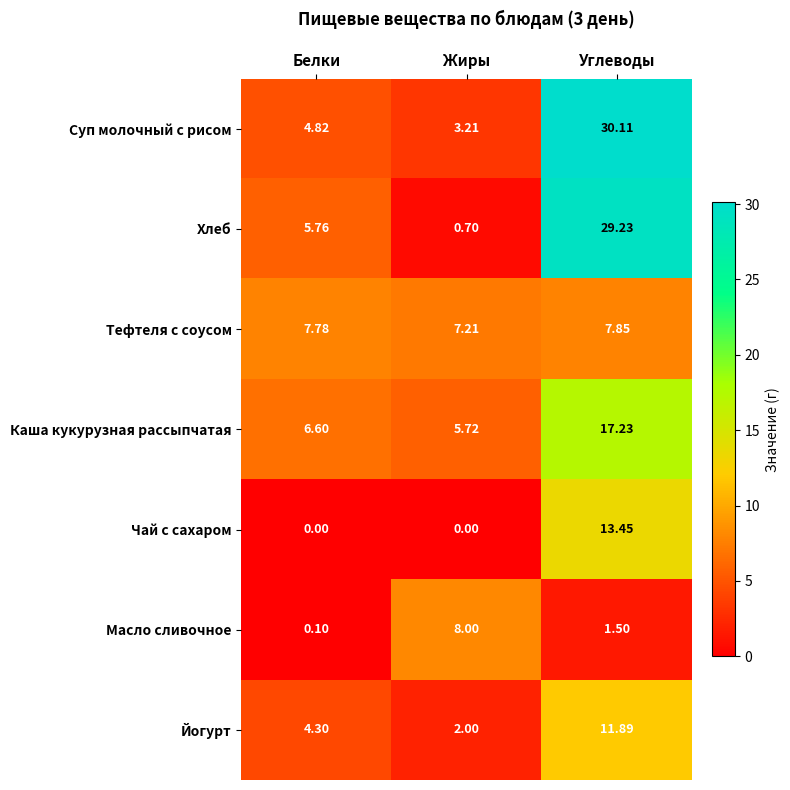

At which label is Хлеб closest to 14?

Белки